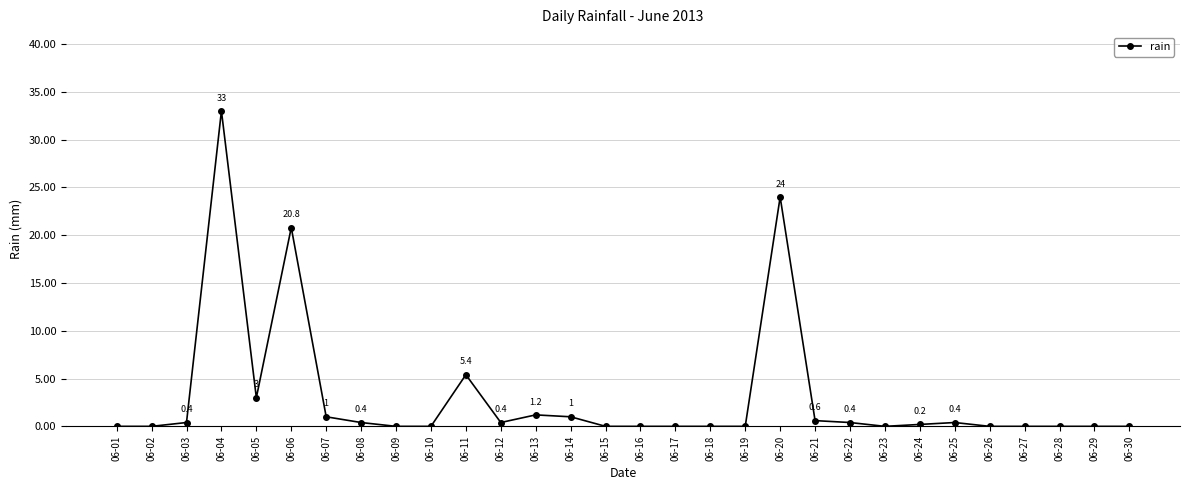

How many lines are shown in the chart?

1